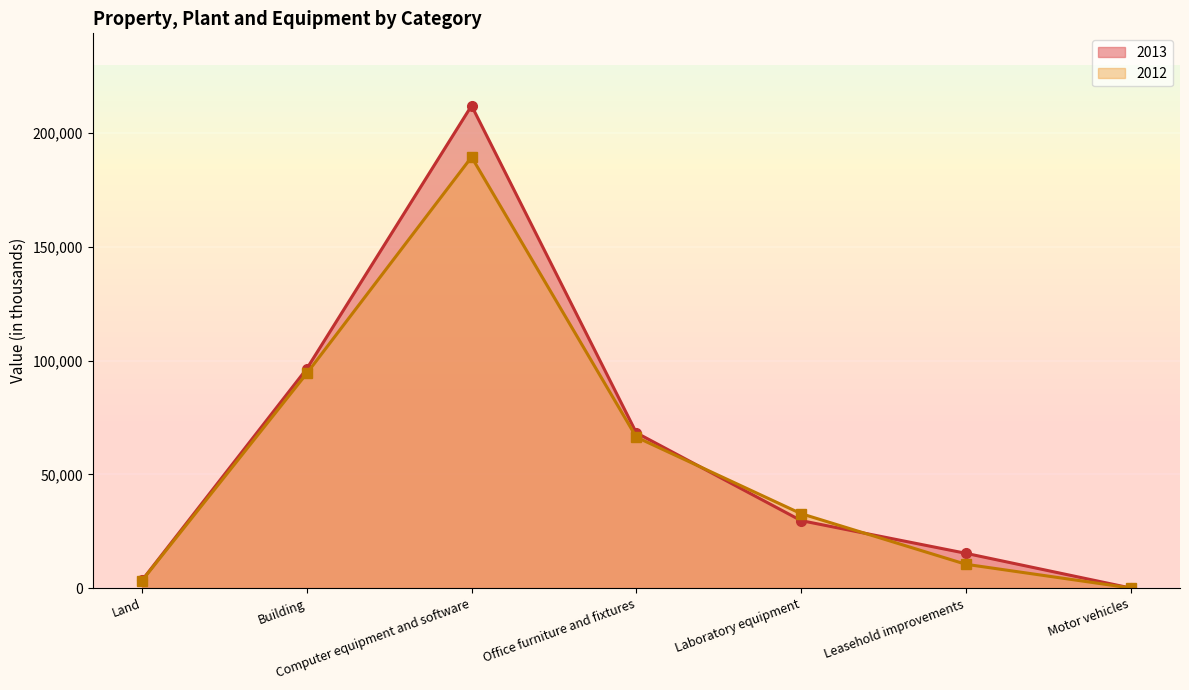

List the series in order of their peak value, lowest first.

2012, 2013